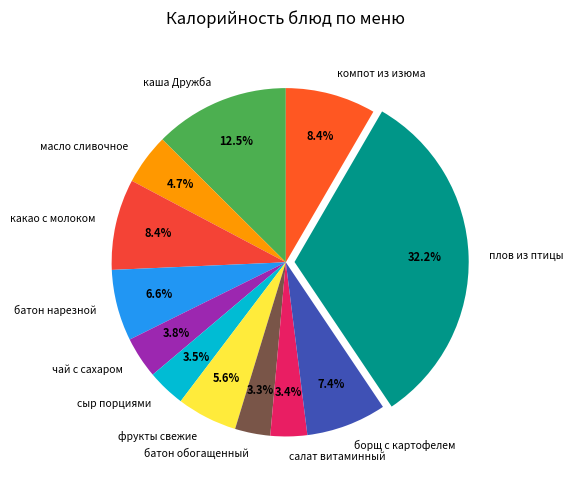

Do чай с сахаром and борщ с картофелем together represent more than half of the pie?

No